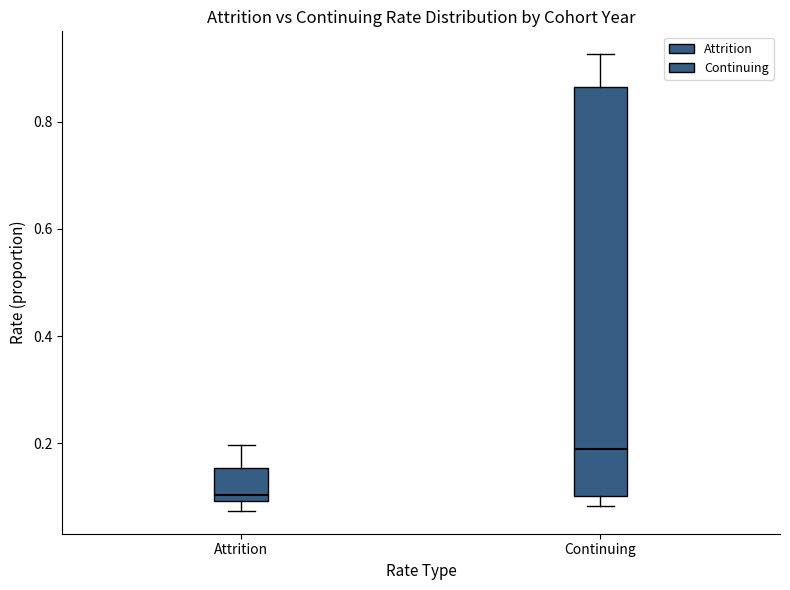

Which box is the tallest, from its lower edge to its upper edge?

Continuing